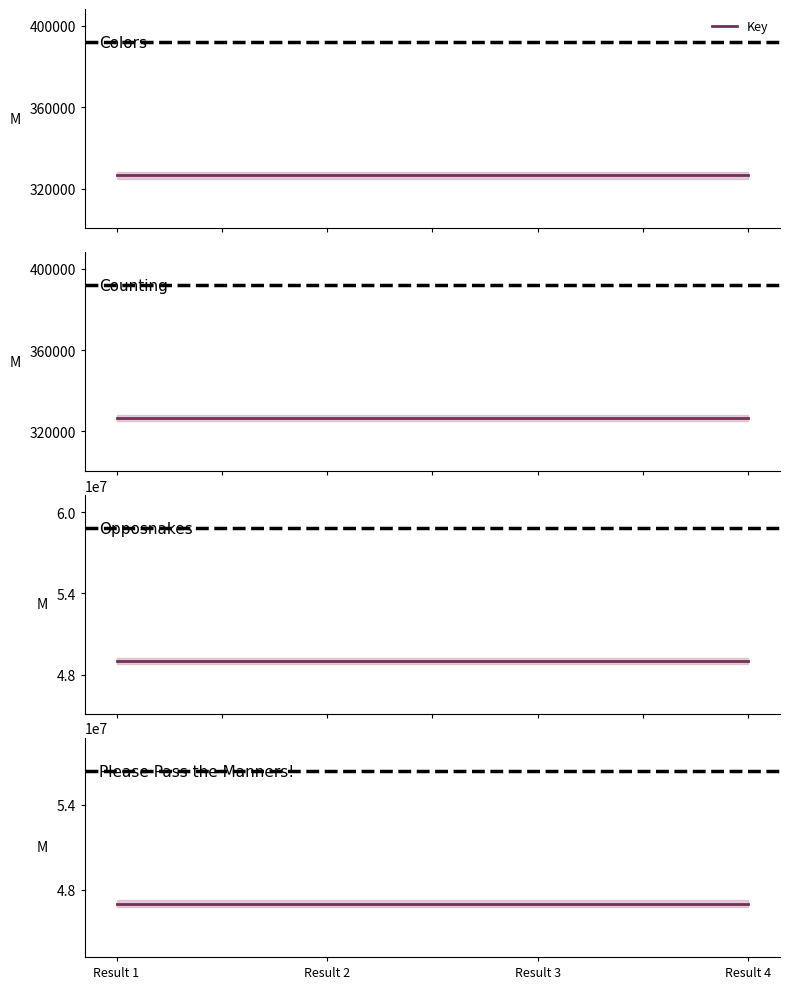

What is the greatest value displayed?

49018643